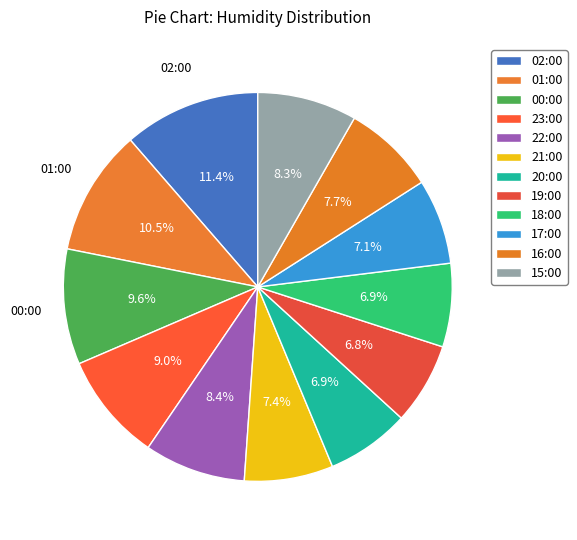

To the nearest percent, what portion does 16:00 represent?

8%